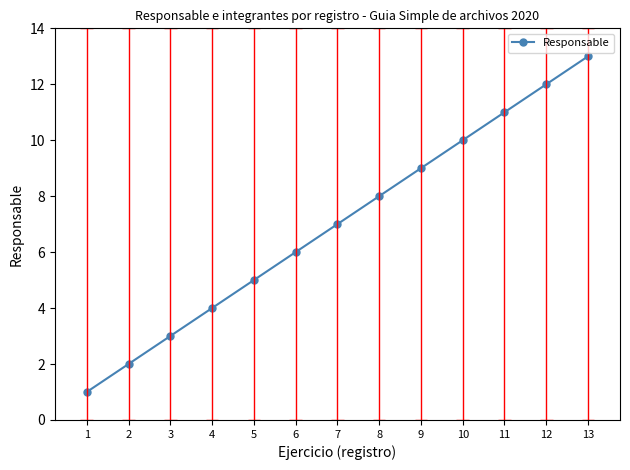

List the labels in order of value, smallest first.

1, 2, 3, 4, 5, 6, 7, 8, 9, 10, 11, 12, 13